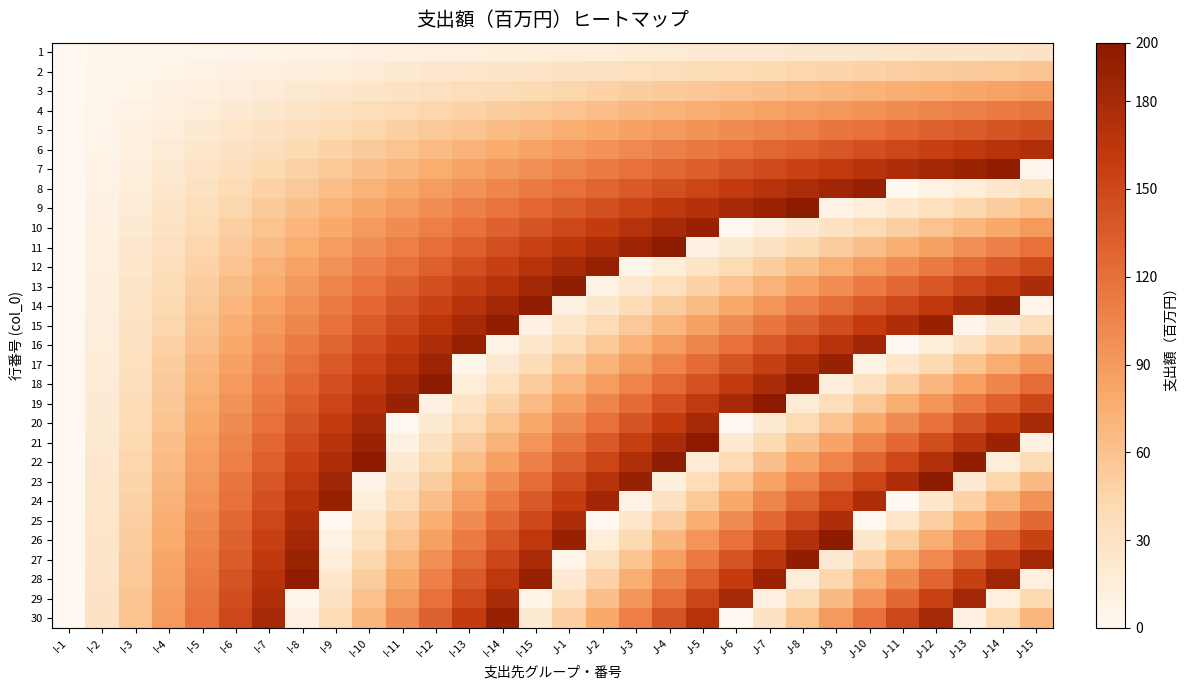

What is the difference between the highest and lowest values at J-1?

190